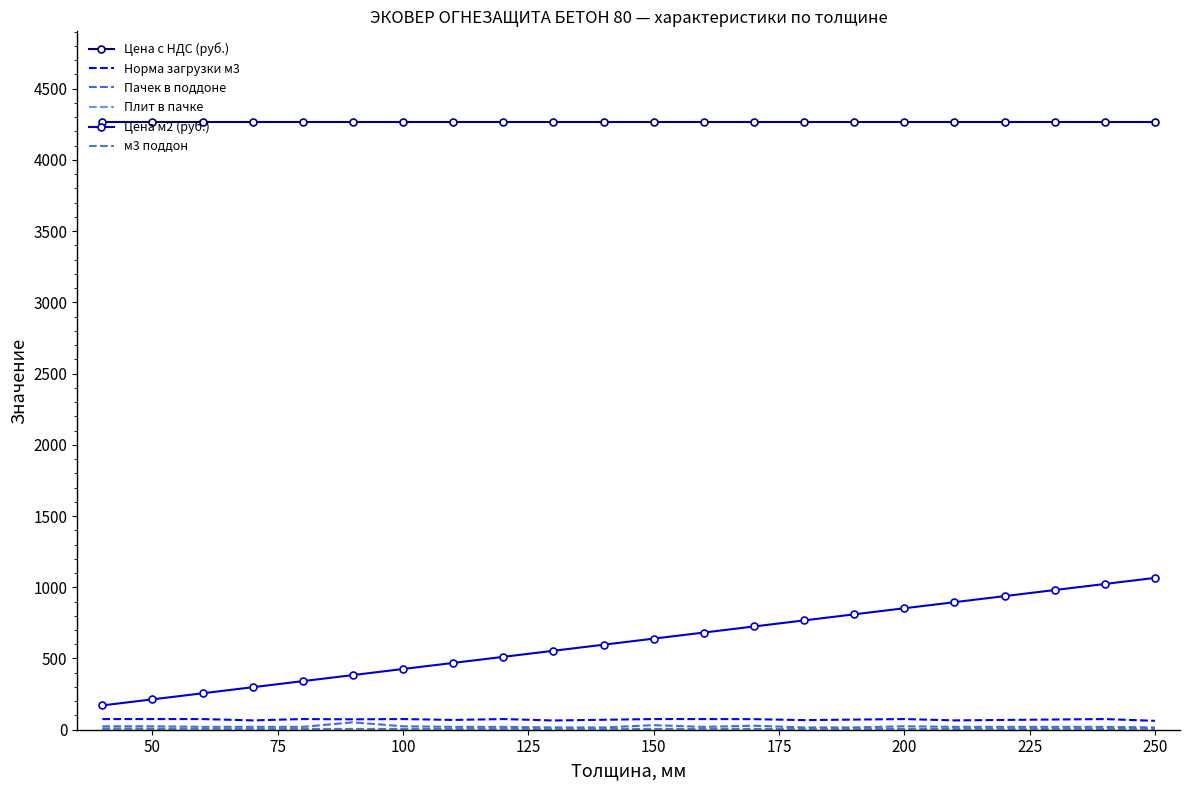

At how many categories does at least one series exceed 1399?

22